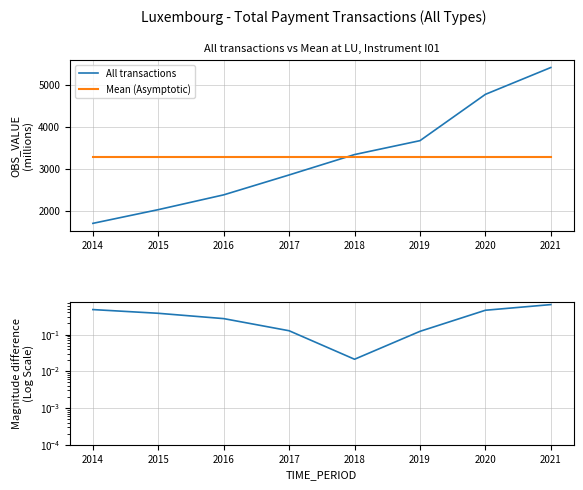

Which series has the largest range (max minus min)?

All transactions